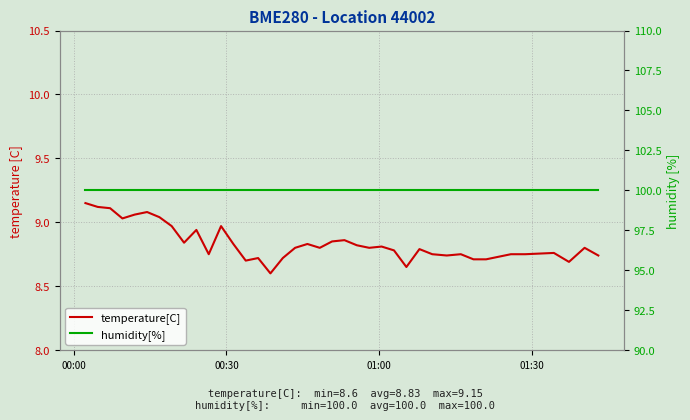

At which label does temperature[C] reach its peak?

00:00